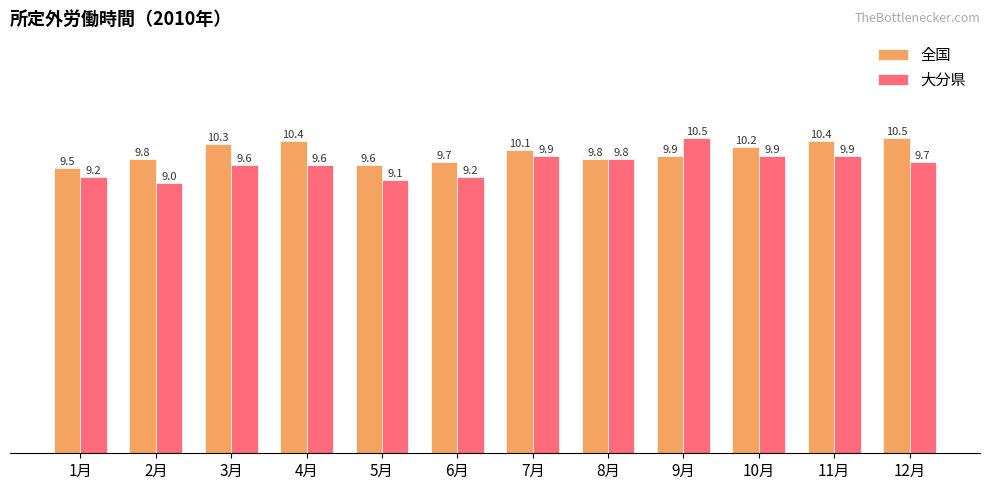

Which category has the lowest value in the 大分県 series?

2月